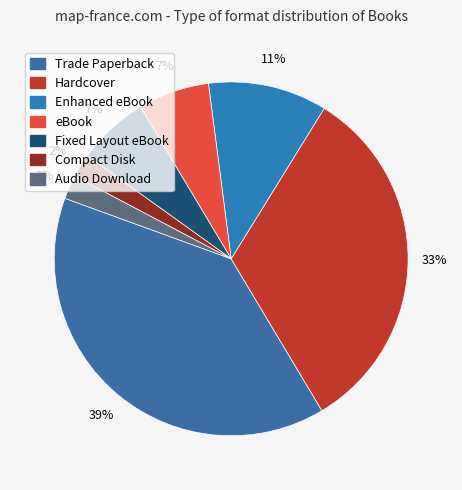

How many slices are in this pie chart?

7